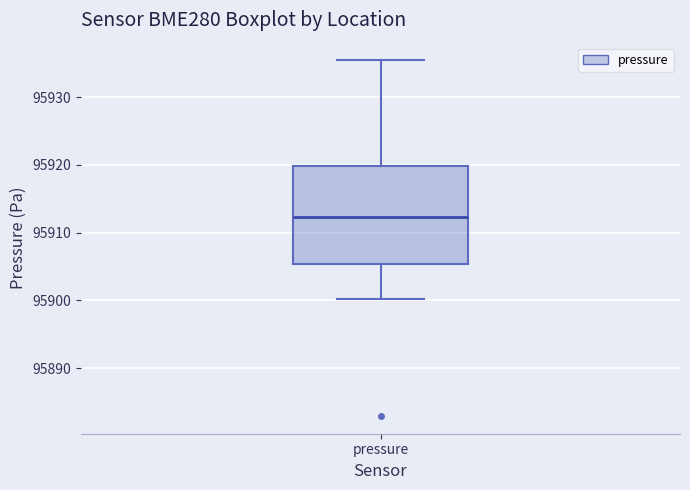

Read this box plot against the y-axis: the position of the median line, the range covered by the box, and the ends of both whiskers. The values are not printed on the chart, so give them approximately, as read against the axis.

median 95912, box 95905 to 95920, whiskers 95900 to 95935